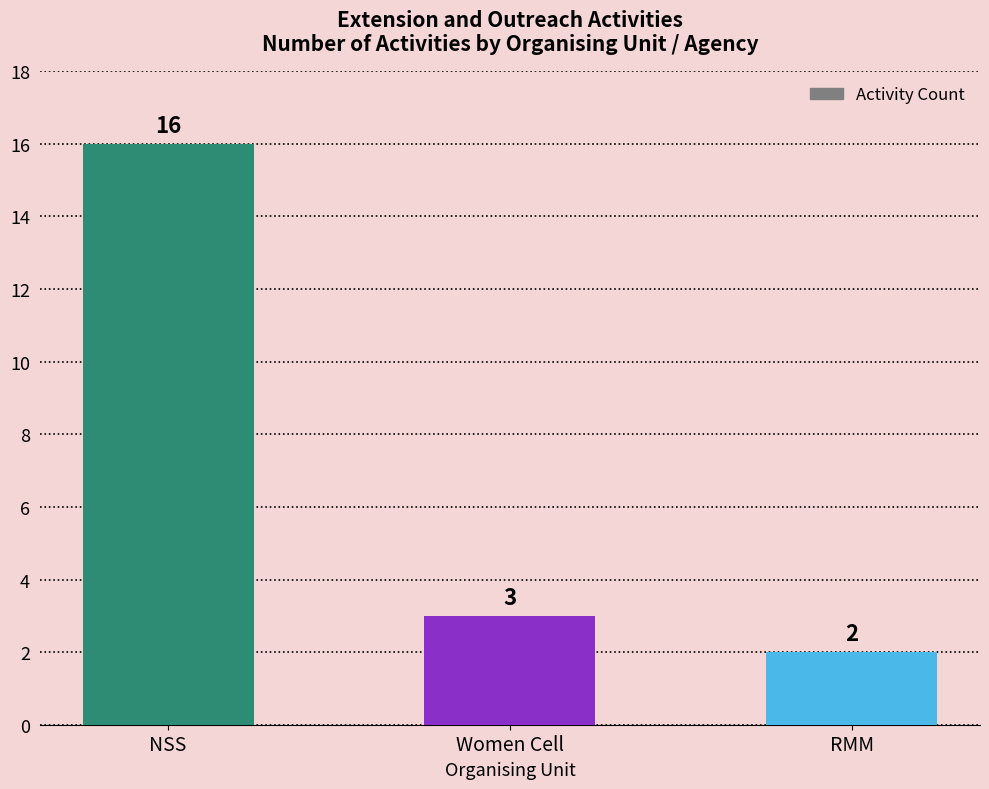

What is the average value?

7